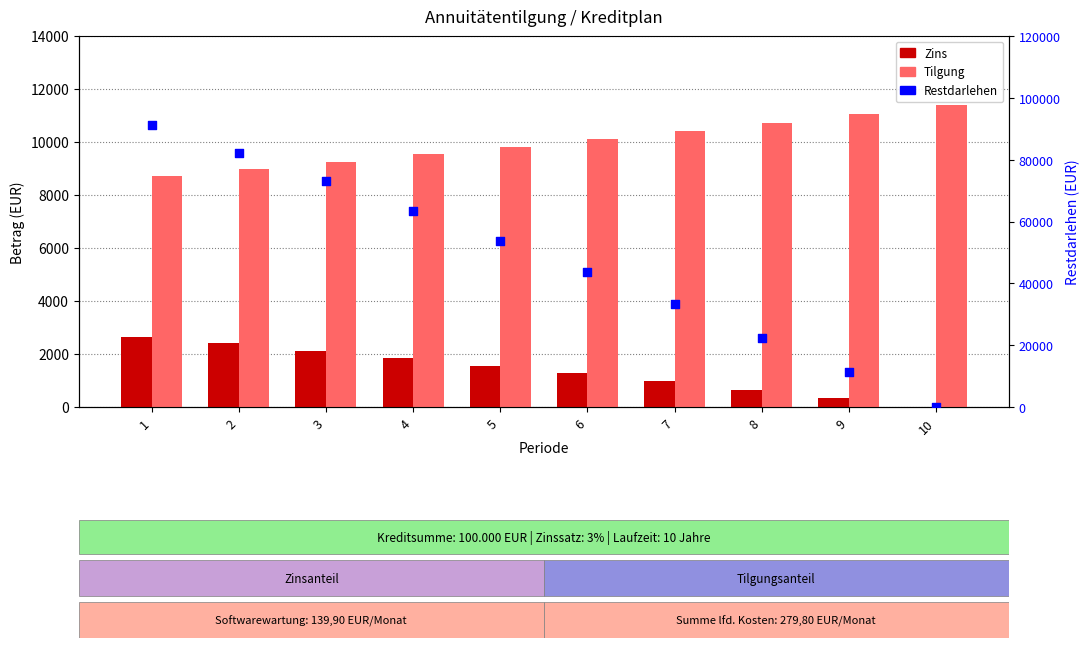

At how many categories does at least one series exceed 26876?

7